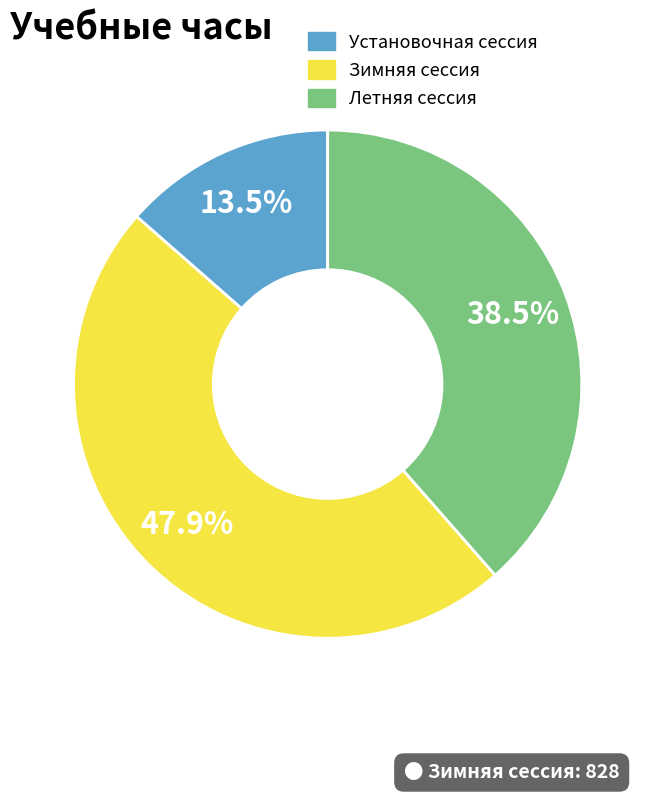

What percentage do Установочная сессия and Летняя сессия together represent?

52.1%